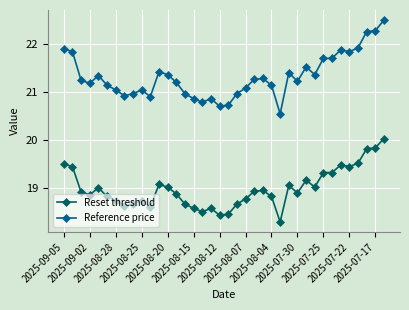

True or false: Reference price and Reset threshold intersect in this chart.

False